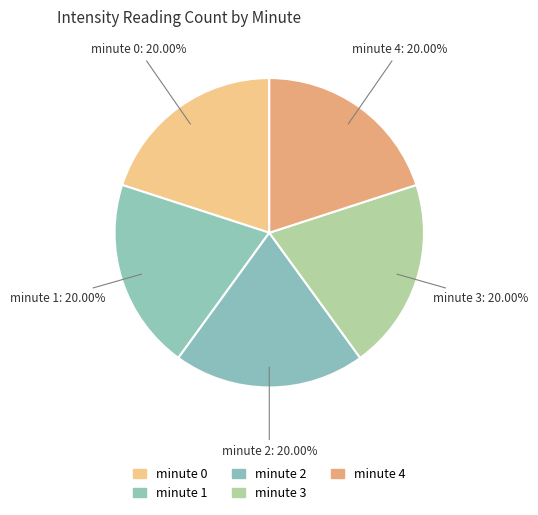

Rank the categories by value from lowest to highest.

minute 1, minute 2, minute 3, minute 4, minute 0